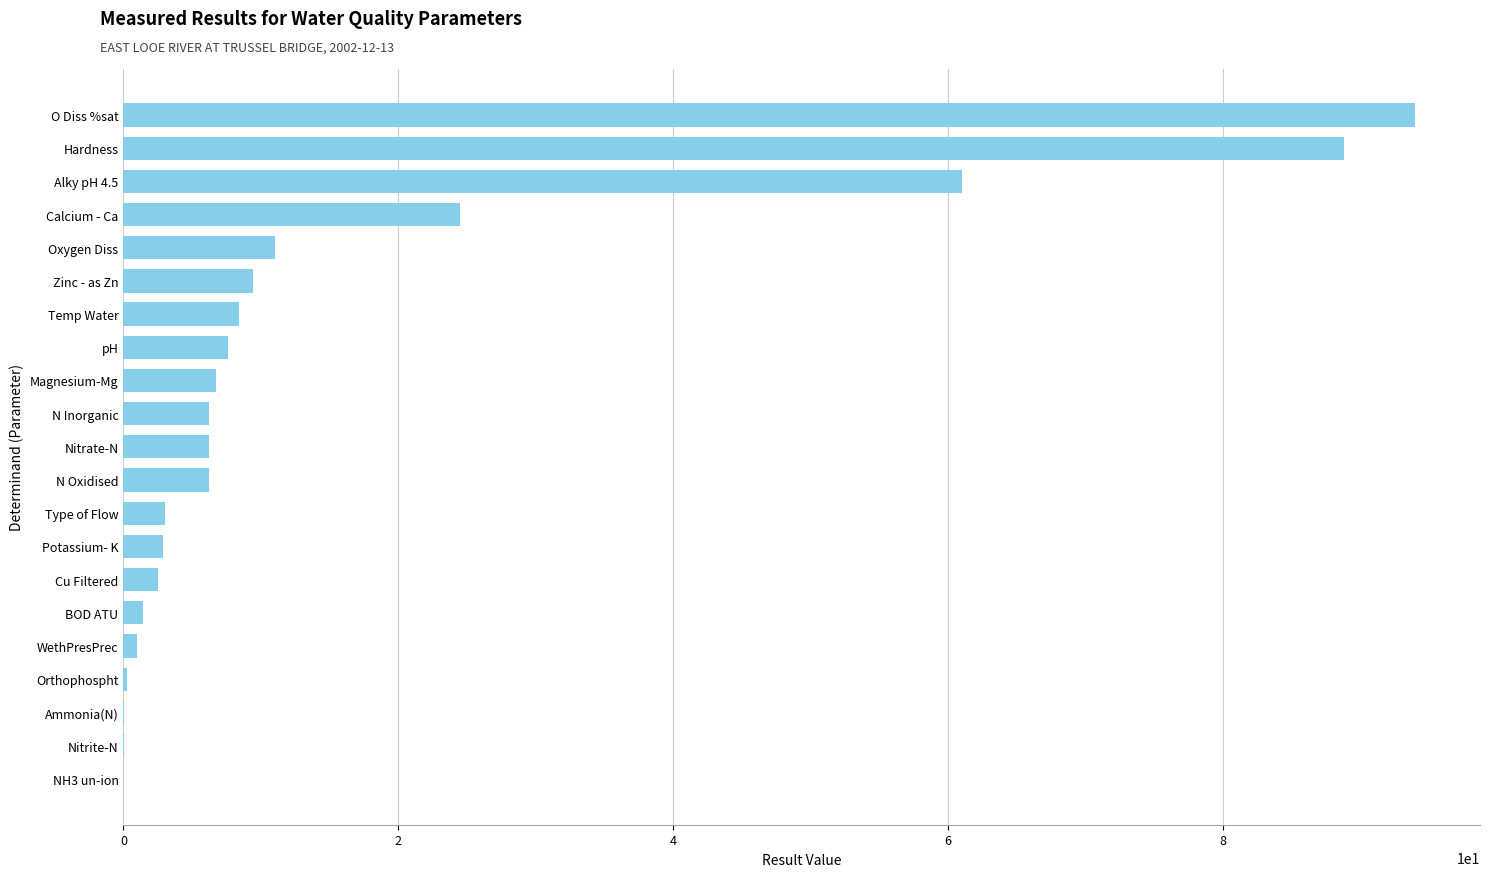

True or false: the data shows 3.8 at Temp Water.

False